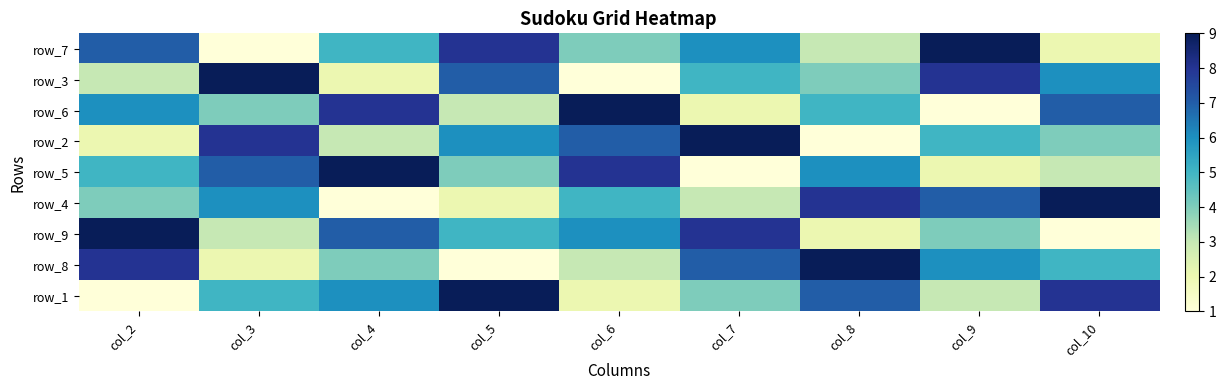

What is the difference between the highest and lowest values at col_9?

8